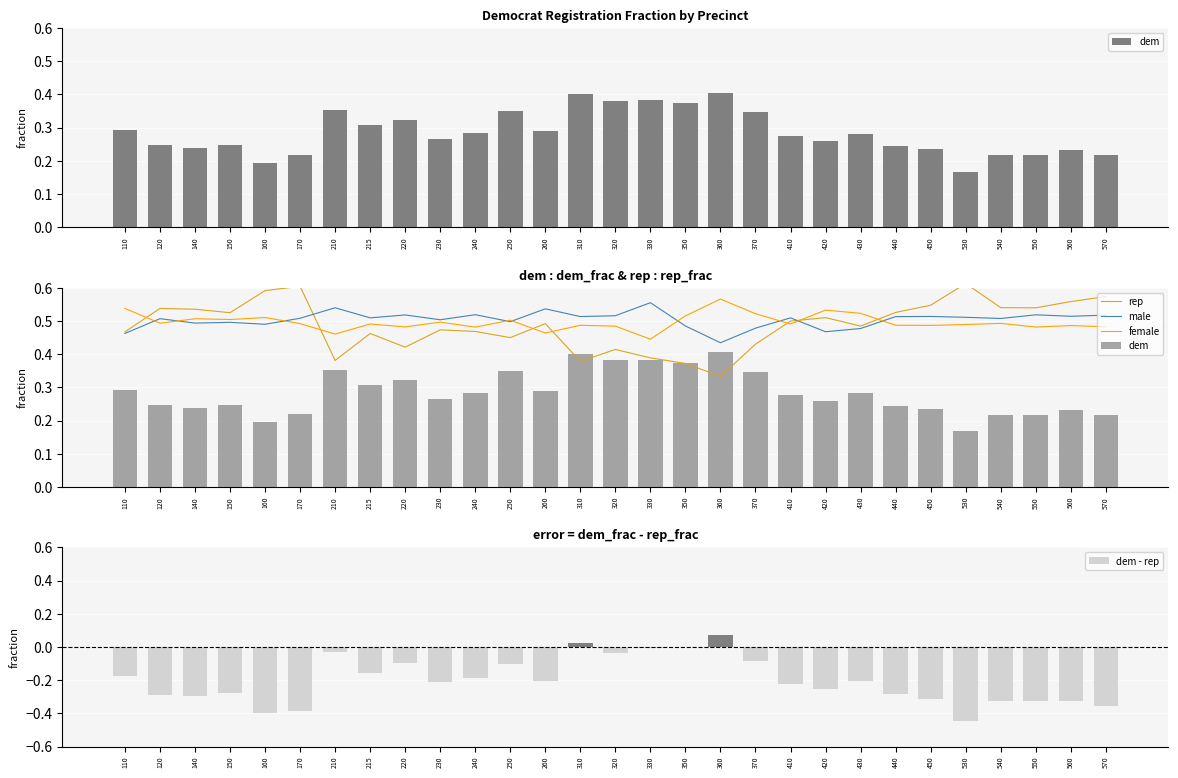

At how many categories does at least one series exceed 0?

29